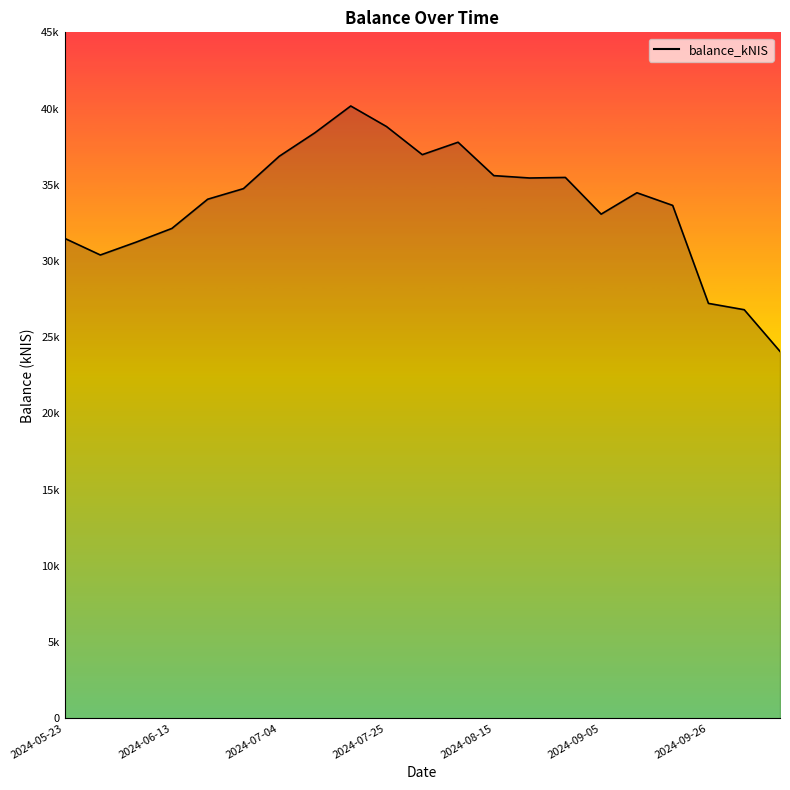

At which label is the value closest to 32116?

2024-06-13